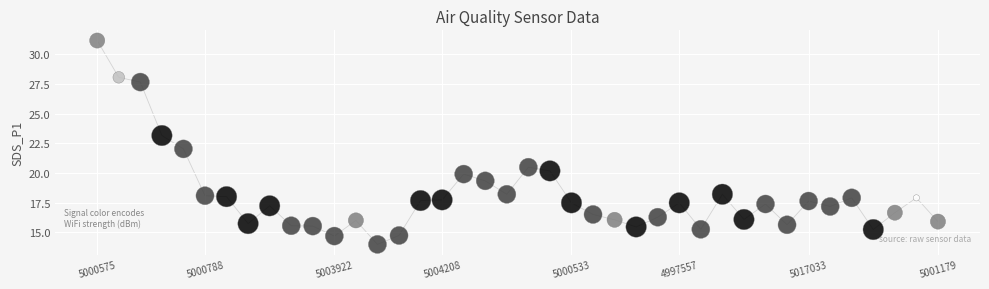

What is the range of Y values (max minus min)?

17.2